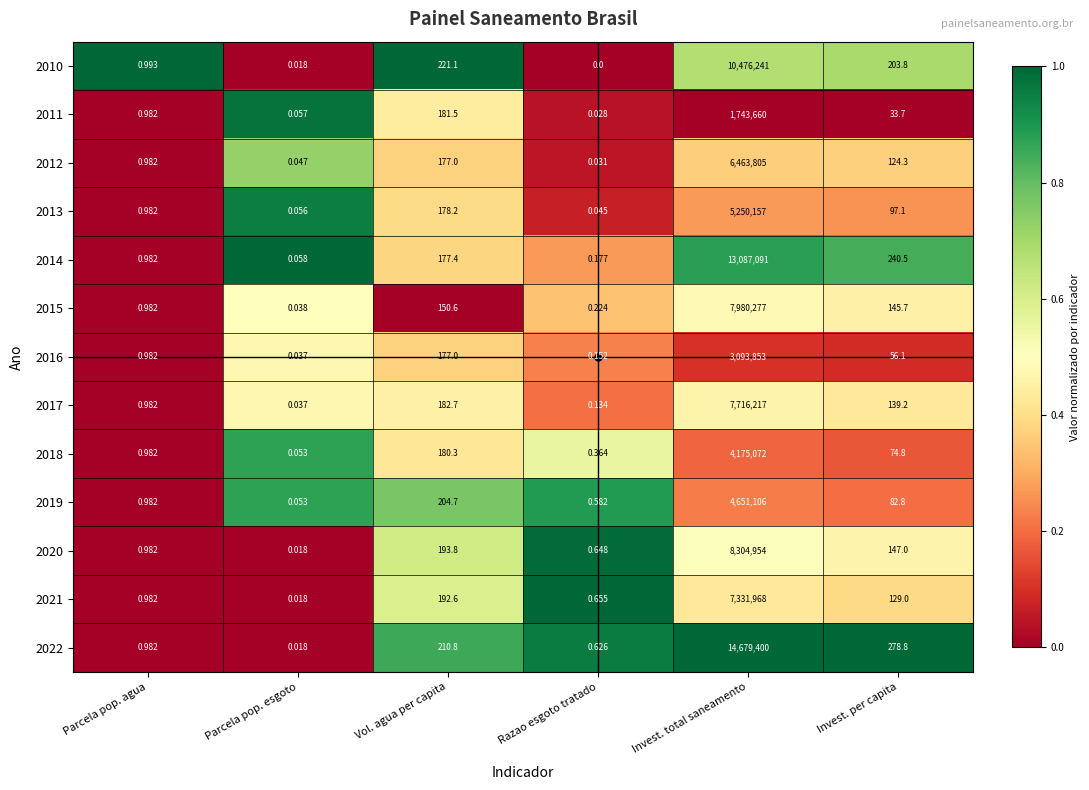

How many categories are shown in the chart?

6